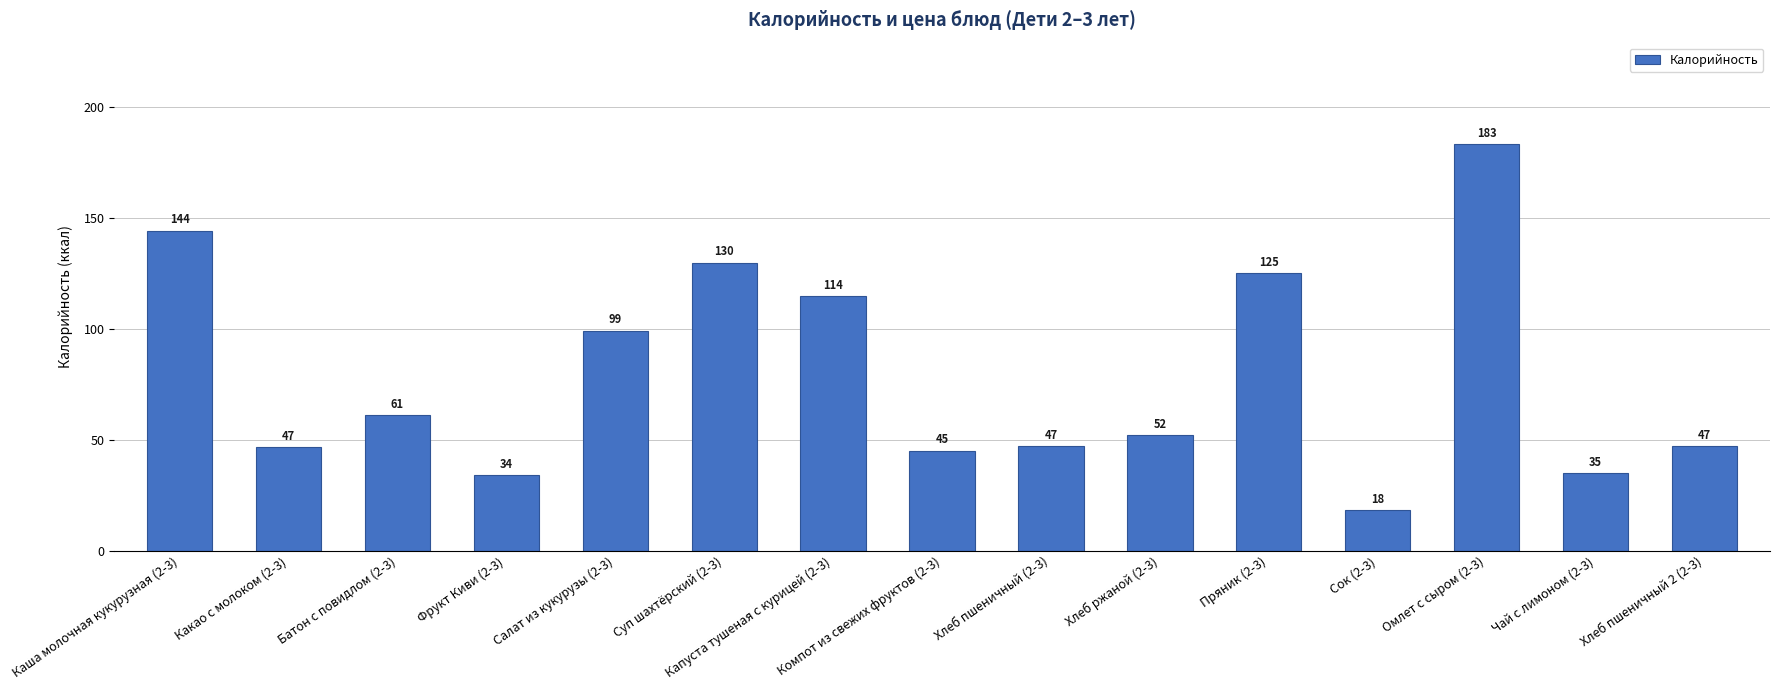

What is the approximate value at Хлеб пшеничный 2 (2-3)?

47.0